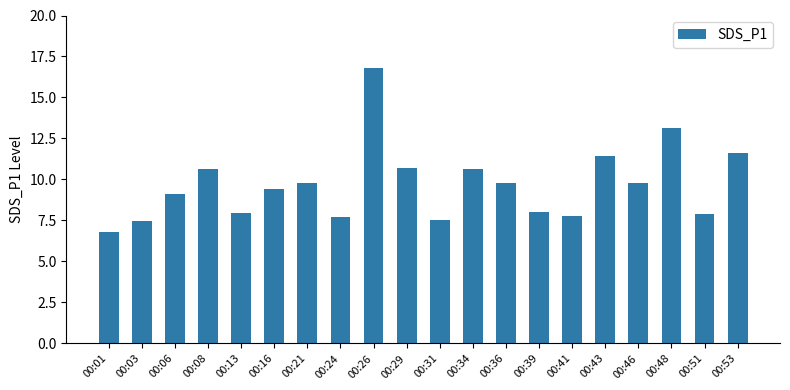

Read the value at 00:36.

9.8